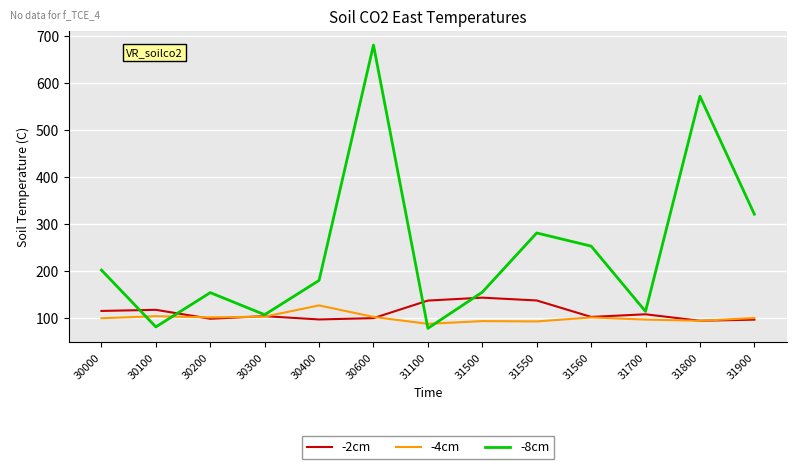

Is it true that -4cm equals 145.2 at 30600?

False